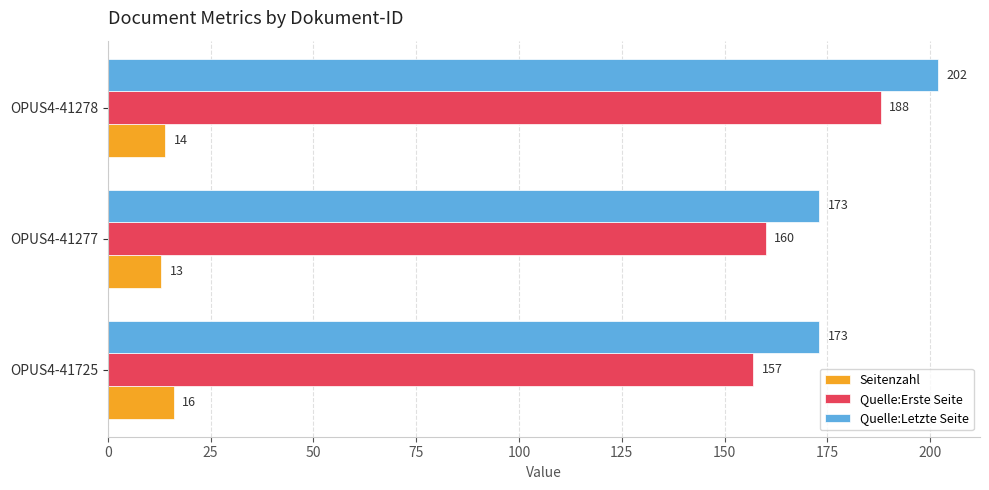

True or false: Quelle:Erste Seite has a value of 252 at OPUS4-41278.

False